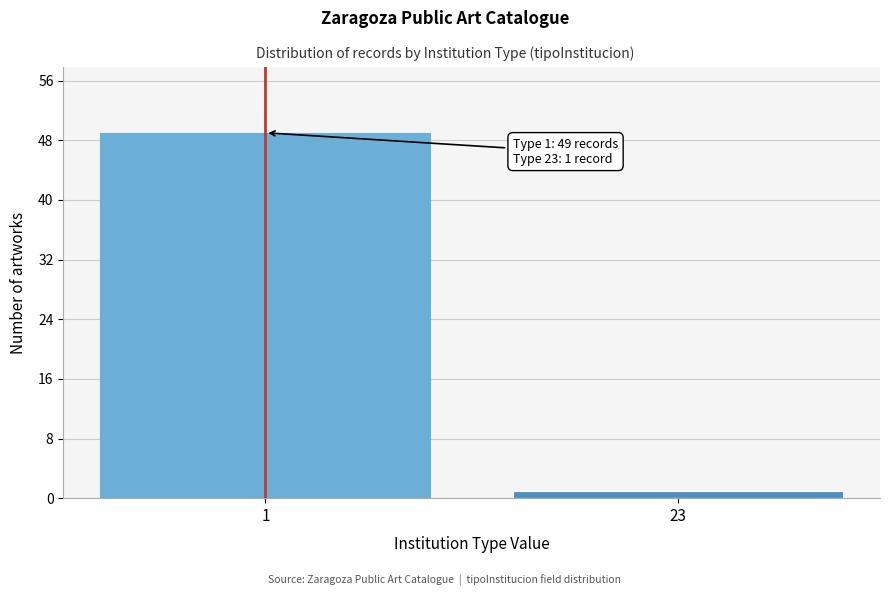

Reading left to right, what are all the values shown in this chart?

49	1